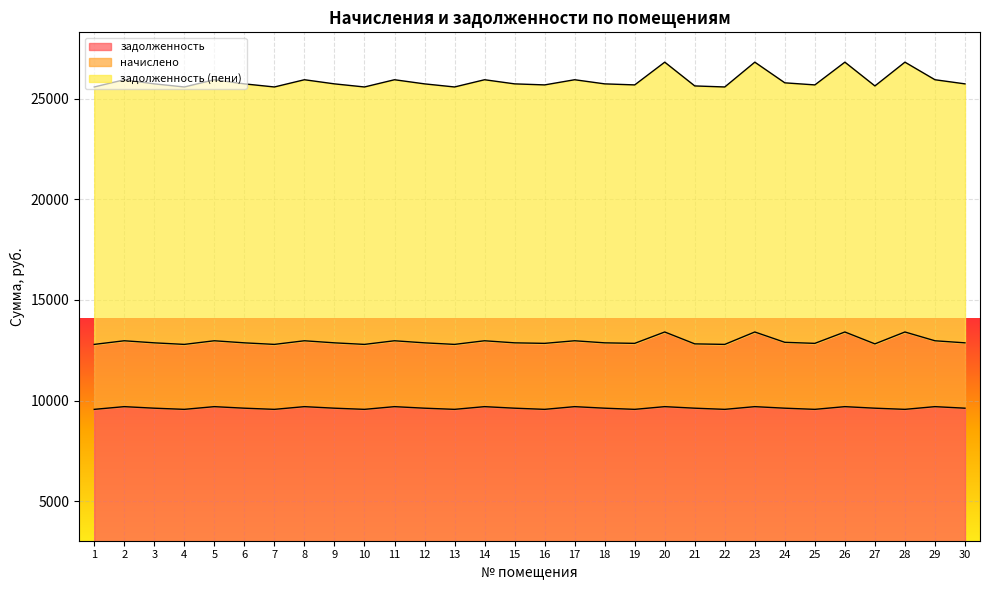

True or false: задолженность and задолженность (пени) intersect in this chart.

False